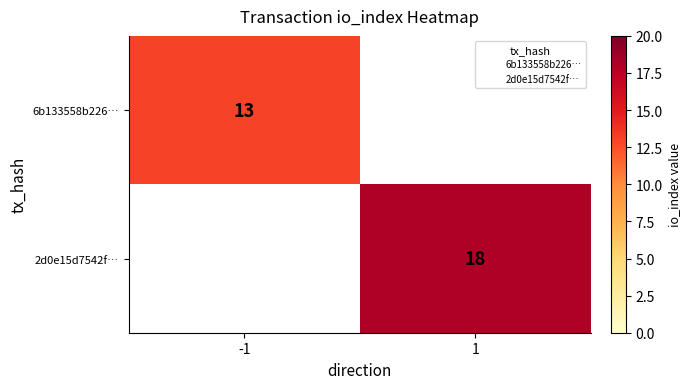

Rank the series by their maximum value, from highest to lowest.

2d0e15d7542f…, 6b133558b226…